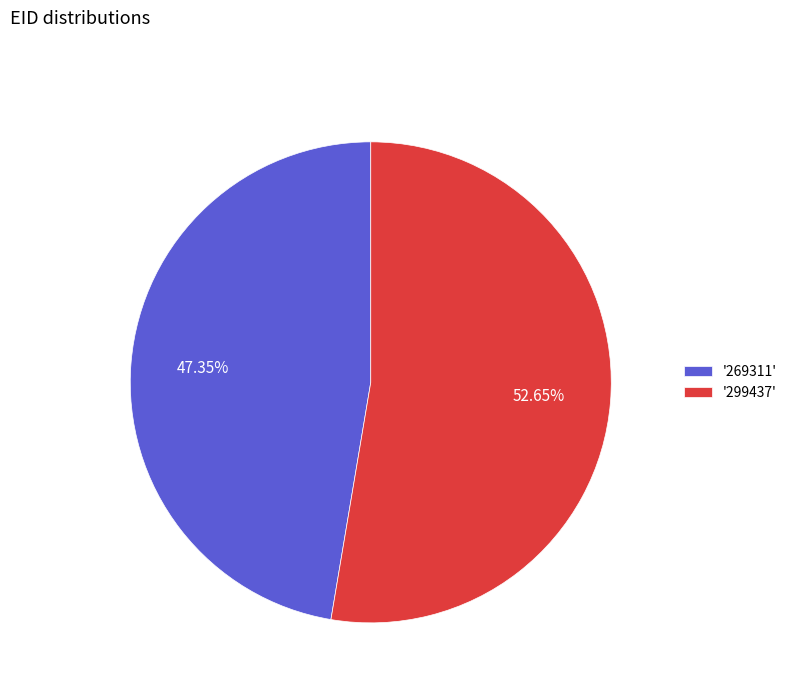

Combined, do '269311' and '299437' account for over 50%?

Yes